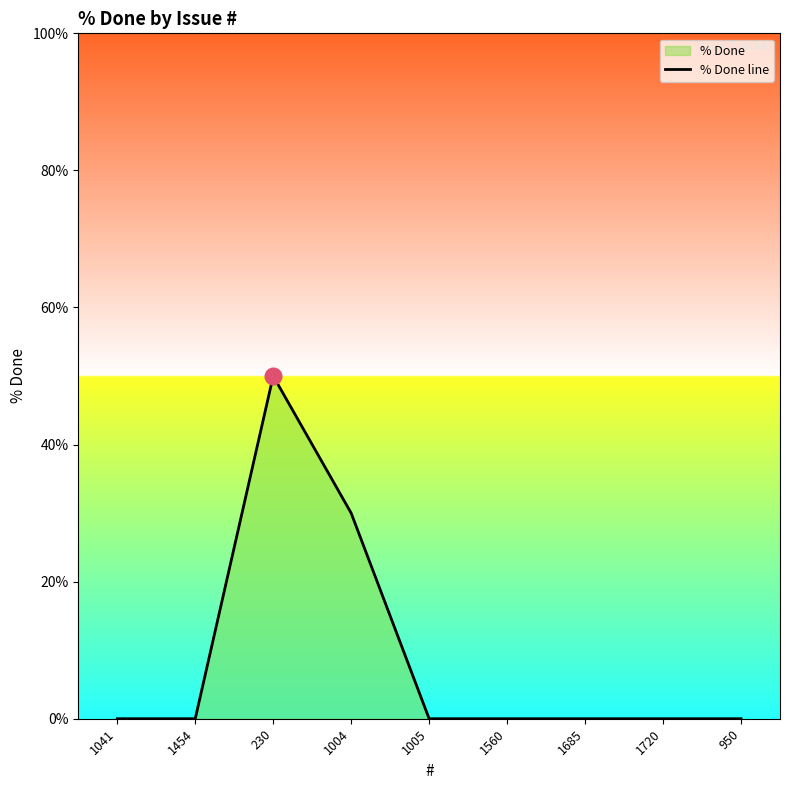

Reading right to left, list all the values displayed in this chart.

950=0	1720=0	1685=0	1560=0	1005=0	1004=30	230=50	1454=0	1041=0